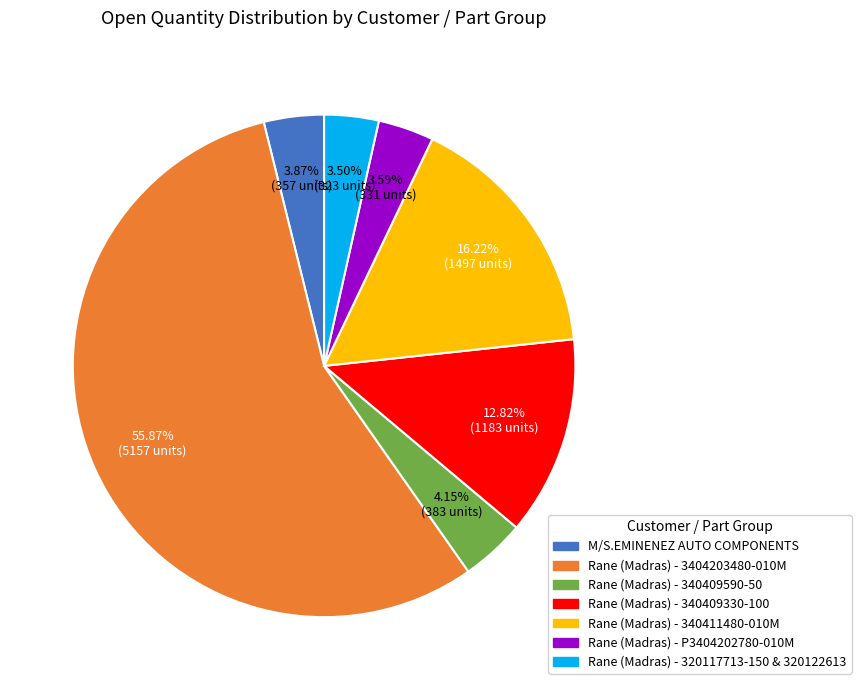

How many segments does this pie chart have?

7